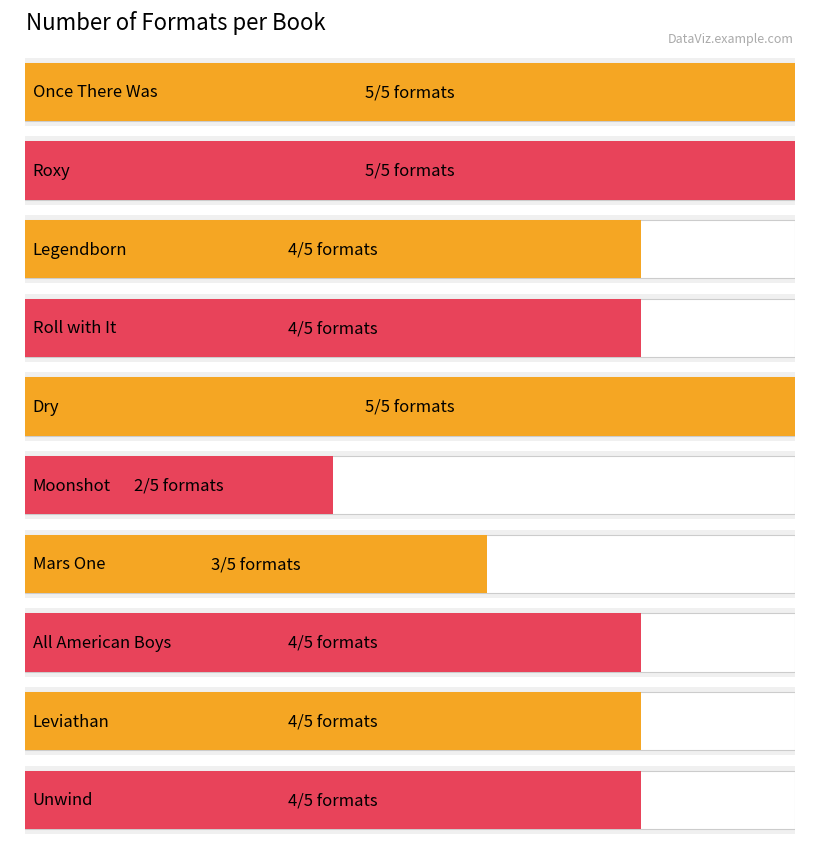

At which label does the data first exceed 4?

Once There Was